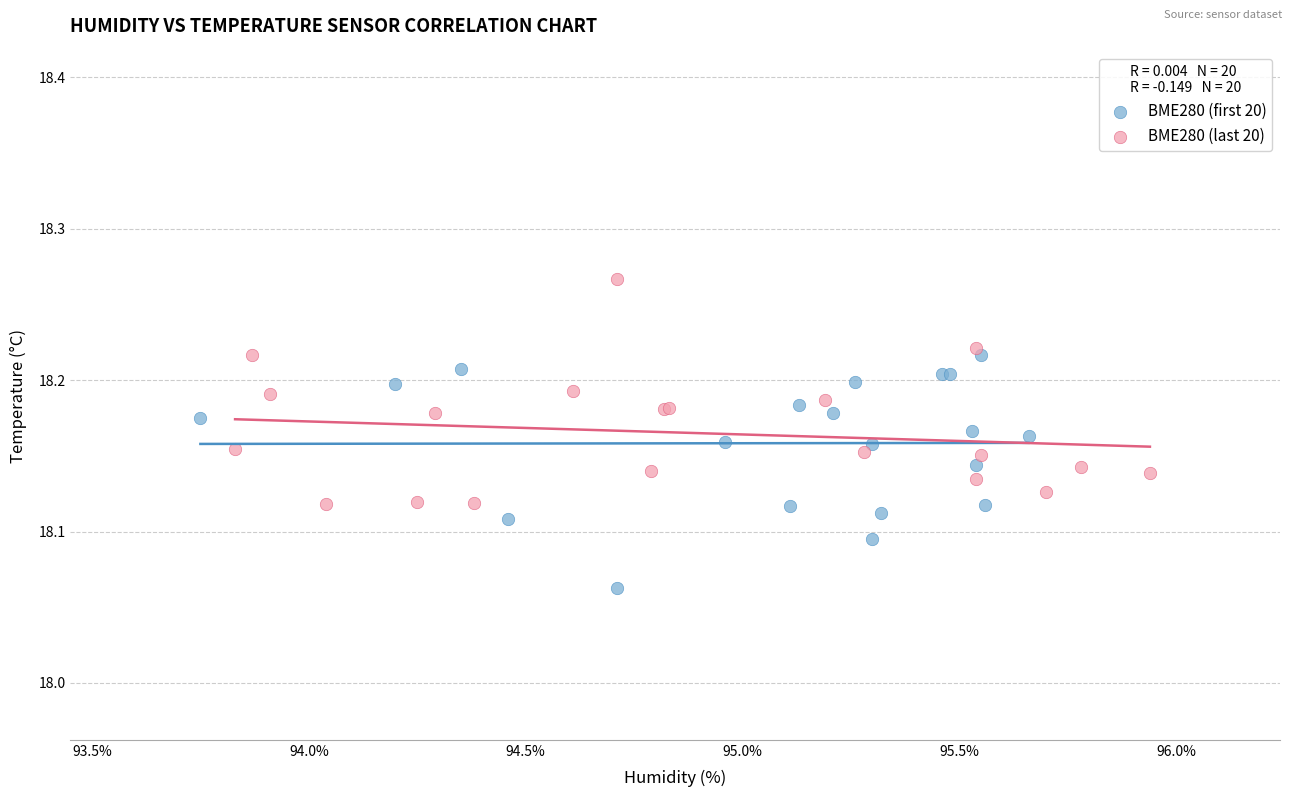

Which series reaches the minimum Y coordinate?

BME280 (first 20)